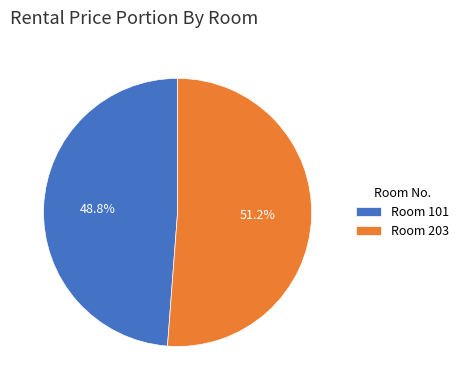

What is the total percentage of Room 203 and Room 101?

100.0%